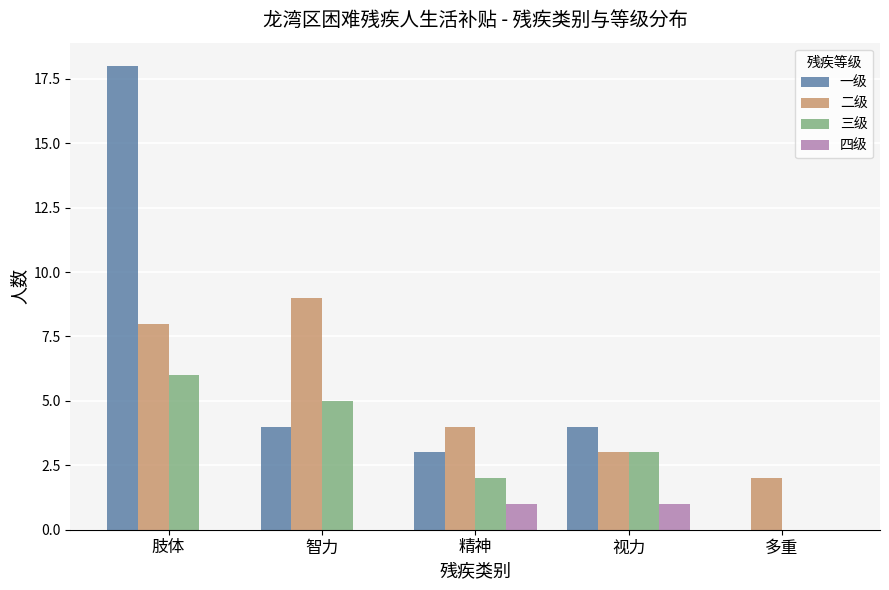

Reading left to right, extract all data points from this chart.

一级: 肢体=18	智力=4	精神=3	视力=4	多重=0
二级: 肢体=8	智力=9	精神=4	视力=3	多重=2
三级: 肢体=6	智力=5	精神=2	视力=3	多重=0
四级: 肢体=0	智力=0	精神=1	视力=1	多重=0